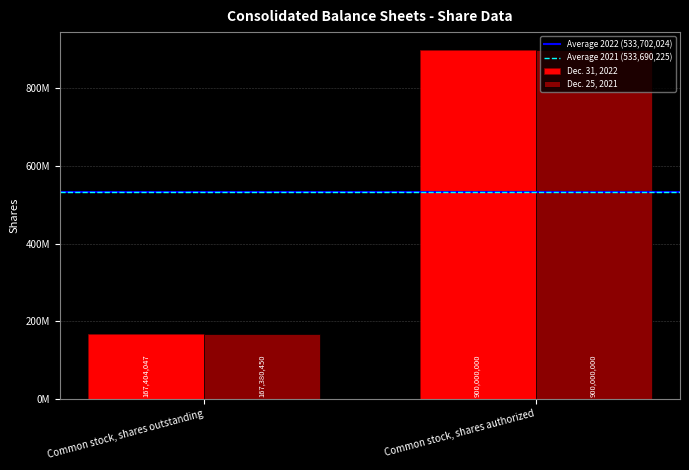

Are the bars horizontal?

No